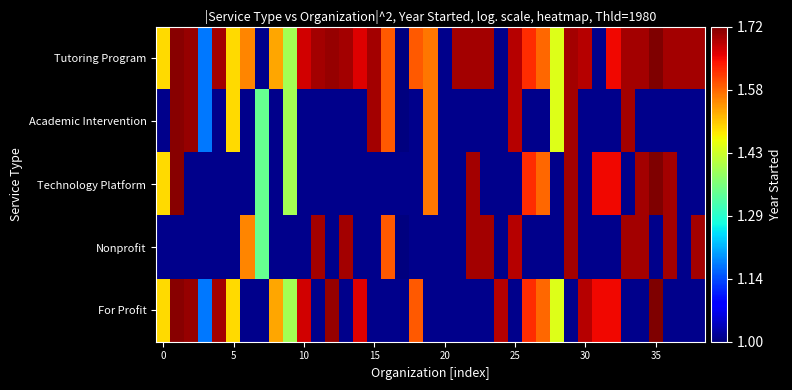

What is the smallest value displayed?

1.0